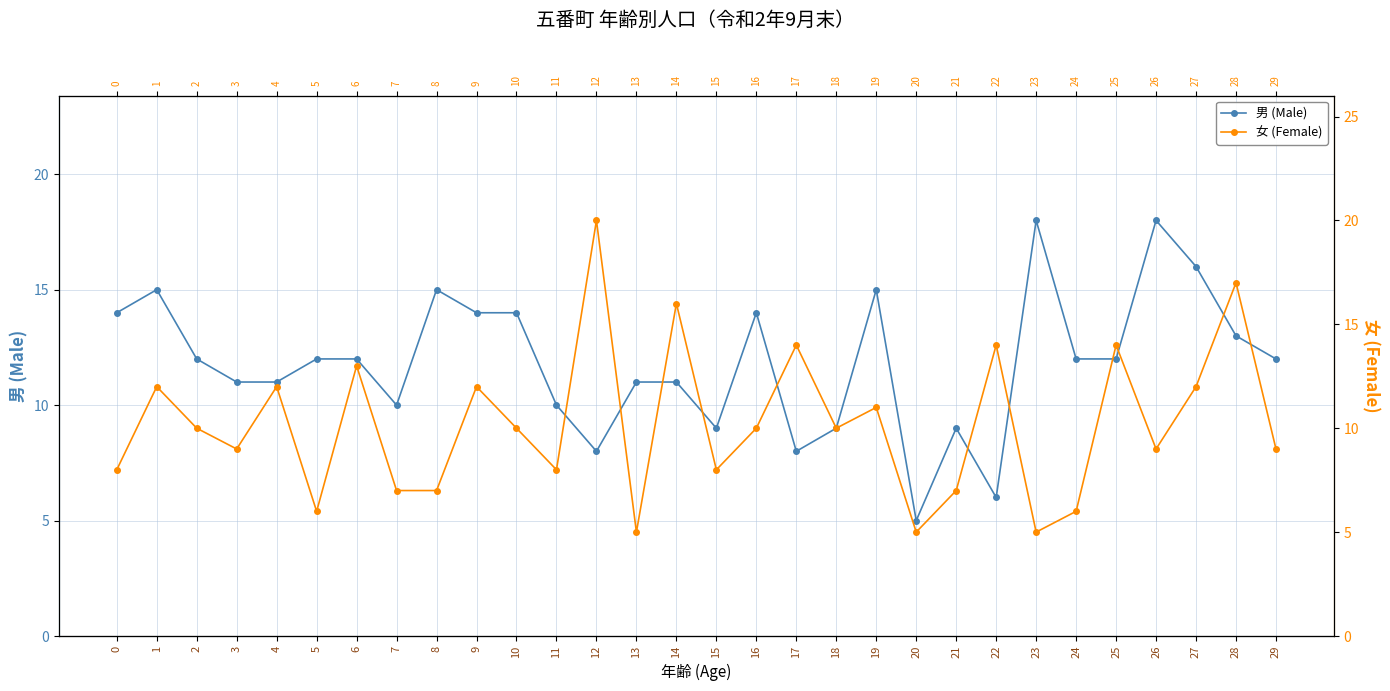

What is the value of the 男 (Male) point at the 20th from the left?

15